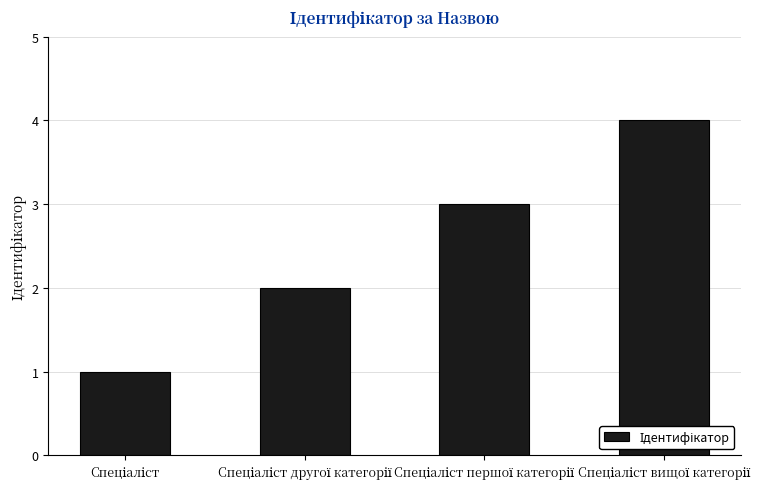

What is the maximum value shown in the chart?

4